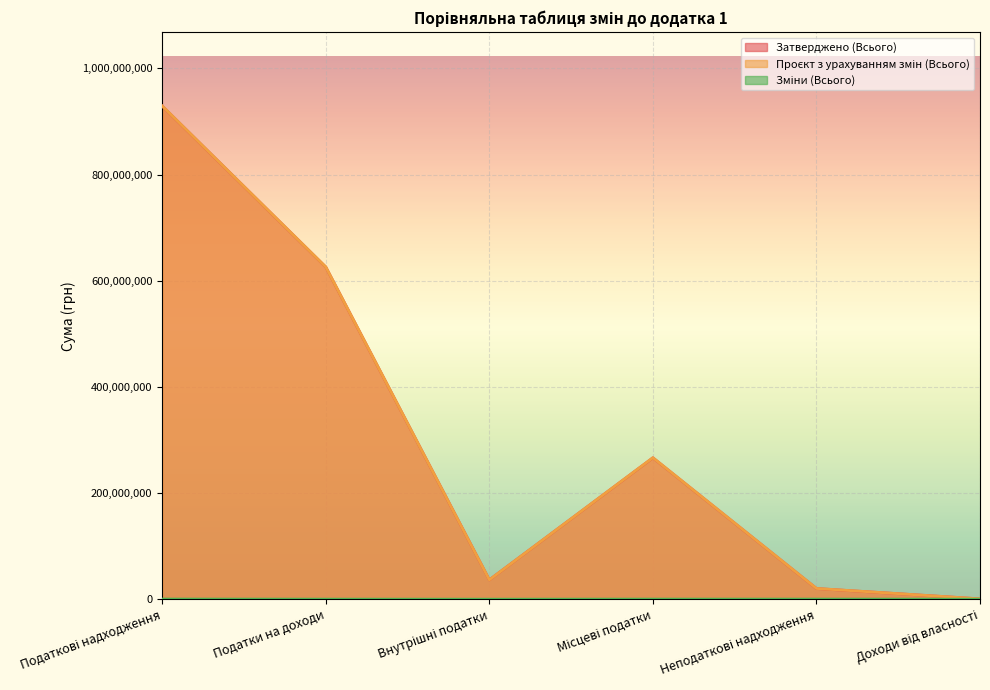

True or false: Зміни (Всього) and Затверджено (Всього) intersect in this chart.

False